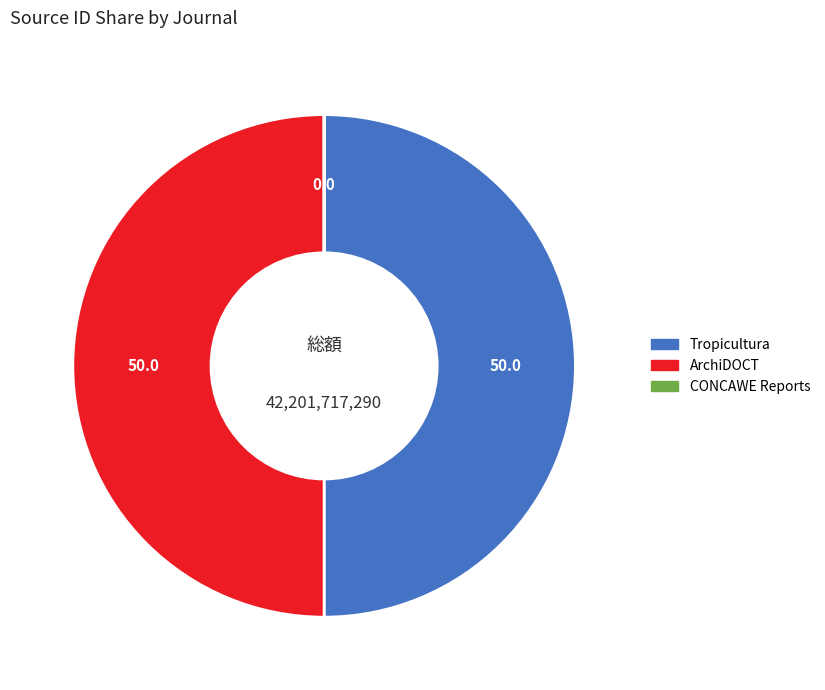

What is the ratio of the value at Tropicultura to the value at ArchiDOCT?

1.0